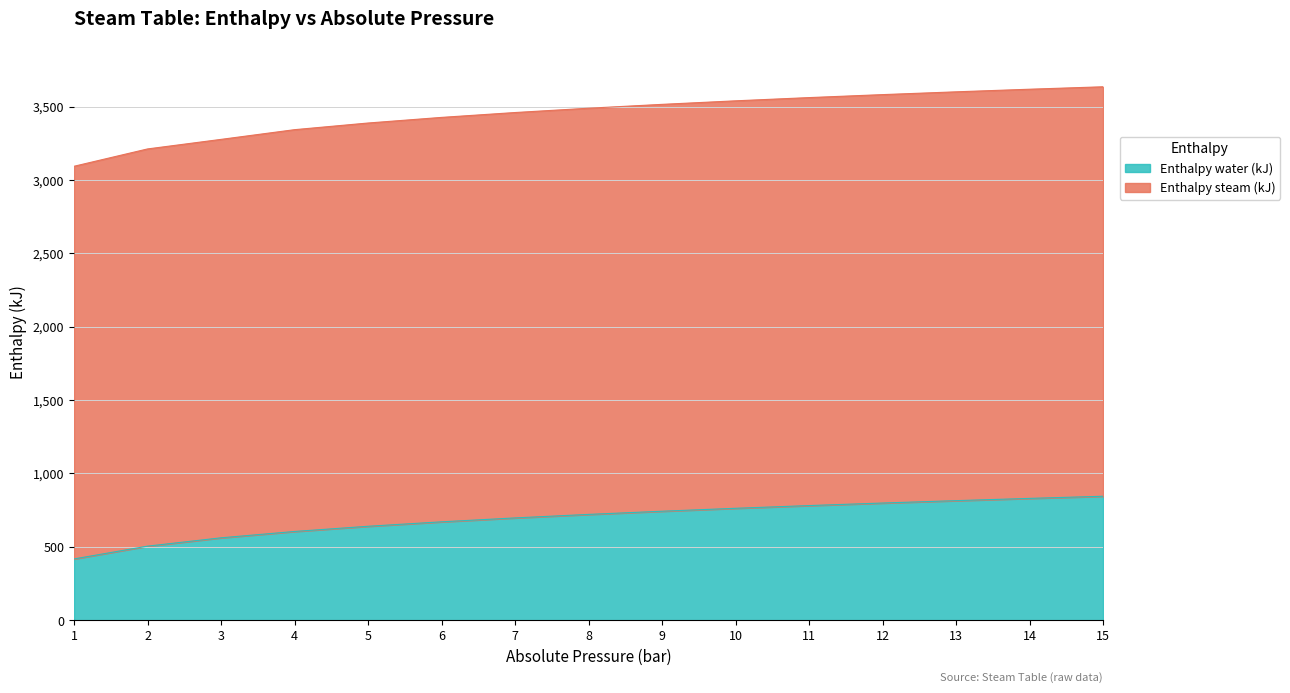

Reading left to right, extract all data points from this chart.

Enthalpy steam (kJ): 1=3092.9	2=3211.0	3=3276.1	4=3342.3	5=3387.6	6=3425.9	7=3459.1	8=3488.4	9=3514.7	10=3538.8	11=3560.8	12=3581.1	13=3600.1	14=3617.9	15=3634.6
Enthalpy water (kJ): 1=417.5	2=504.7	3=561.4	4=604.7	5=640.1	6=670.4	7=697.1	8=720.9	9=742.6	10=762.6	11=781.1	12=798.4	13=814.7	14=830.1	15=844.7